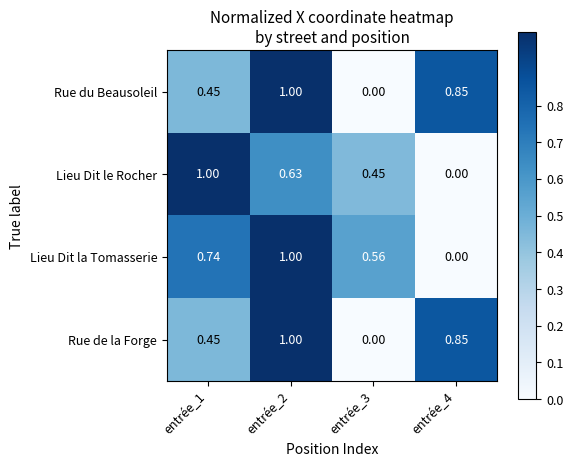

Which series changed the most between entrée_1 and entrée_4?

Lieu Dit le Rocher